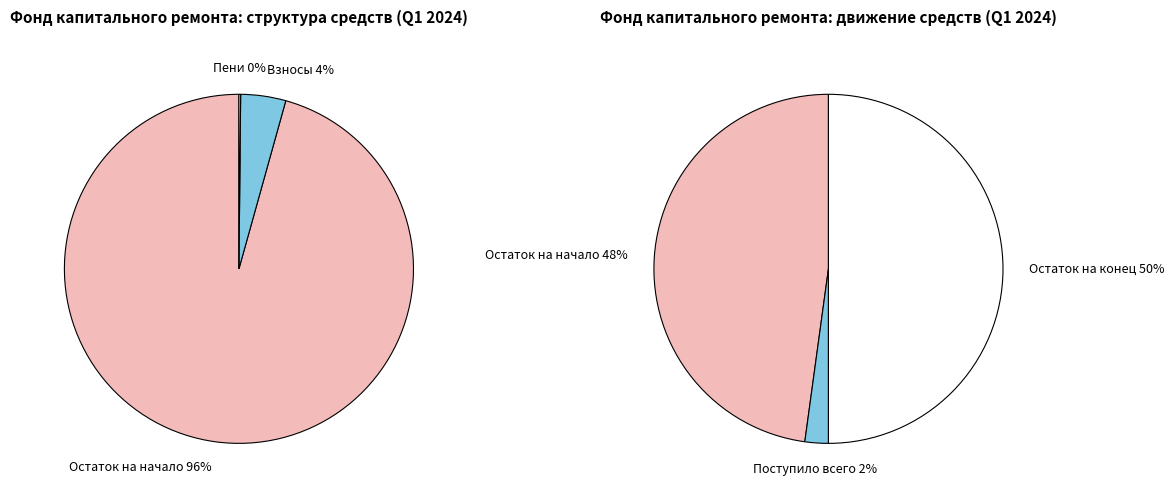

Is there a majority slice in this chart?

No